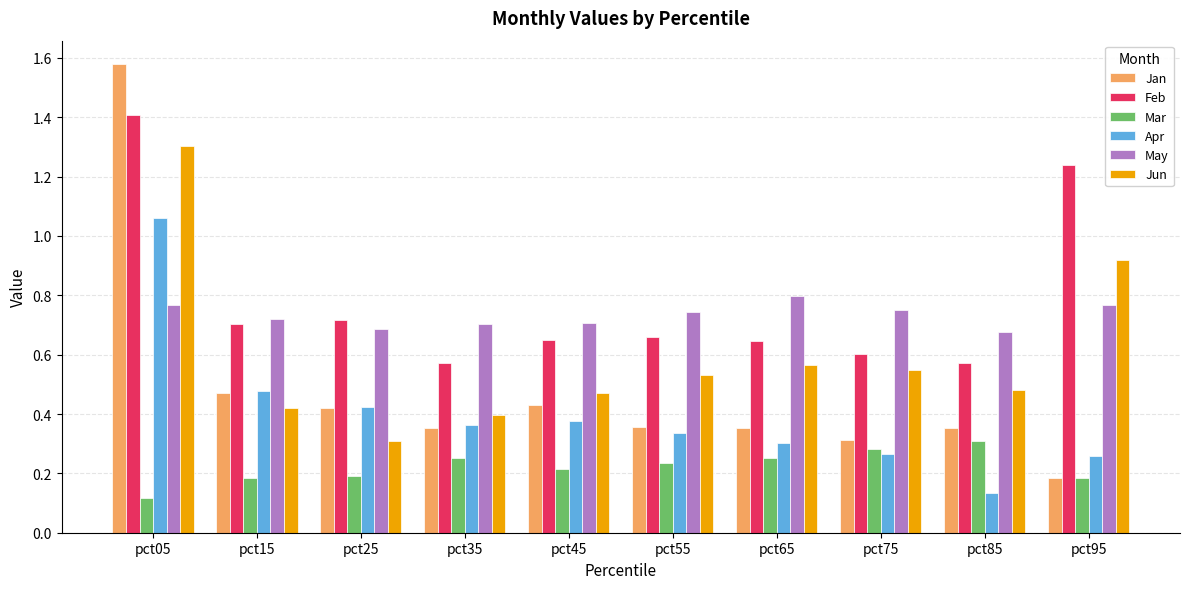

At how many categories does at least one series exceed 0?

10